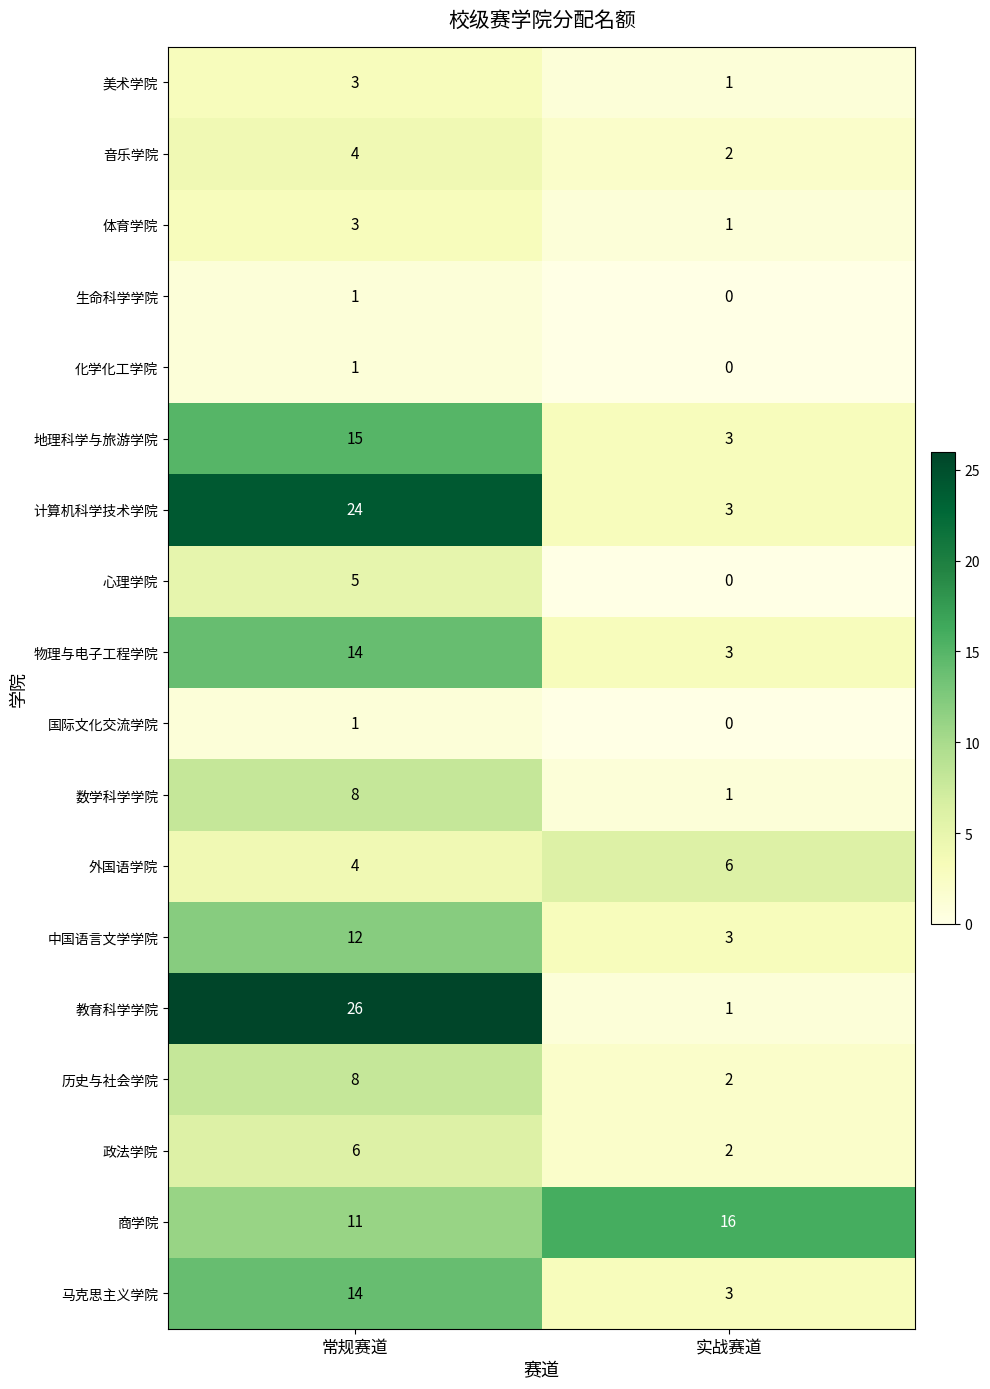

At which category does the chart reach its peak across all series?

常规赛道